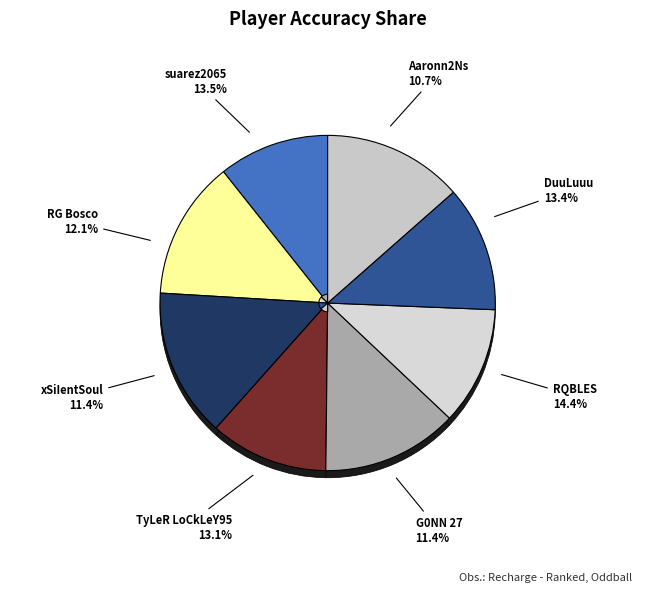

Does TyLeR LoCkLeY95 account for over 50% of the chart?

No